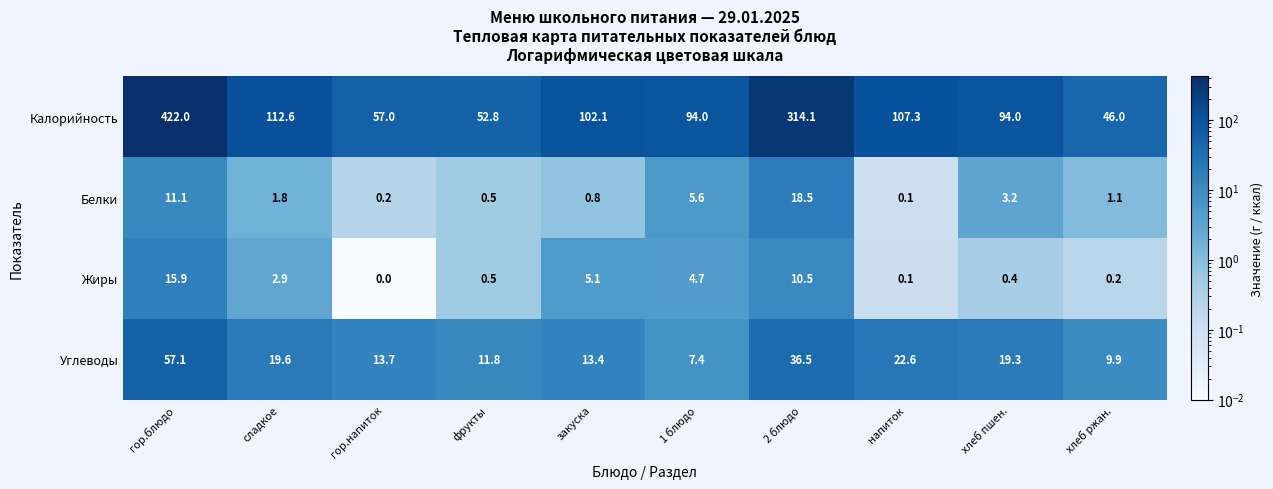

Rank the series by their maximum value, from lowest to highest.

Жиры, Белки, Углеводы, Калорийность